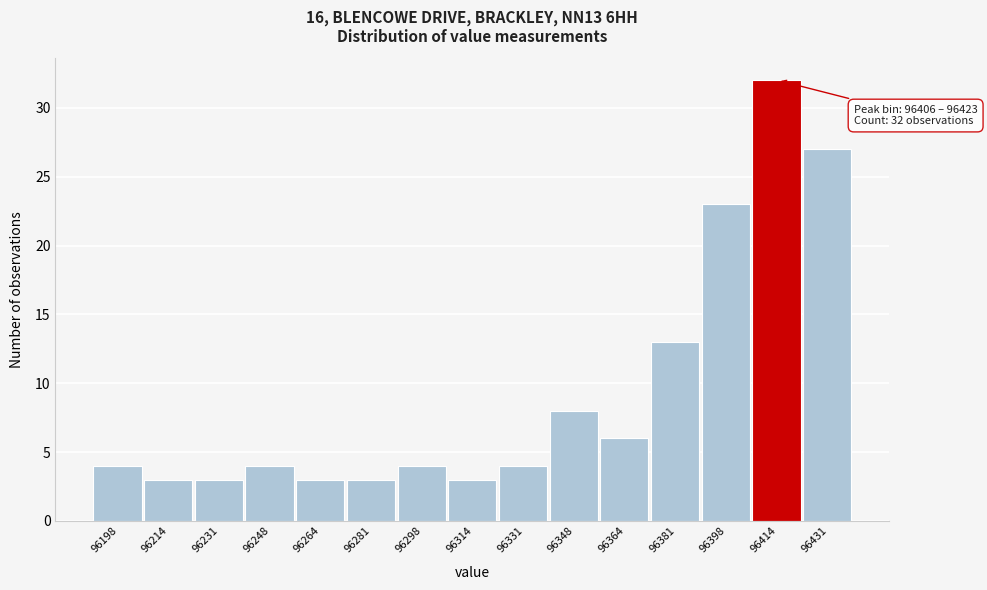

Over which range of the x-axis is the bar tallest?

96406 to 96424